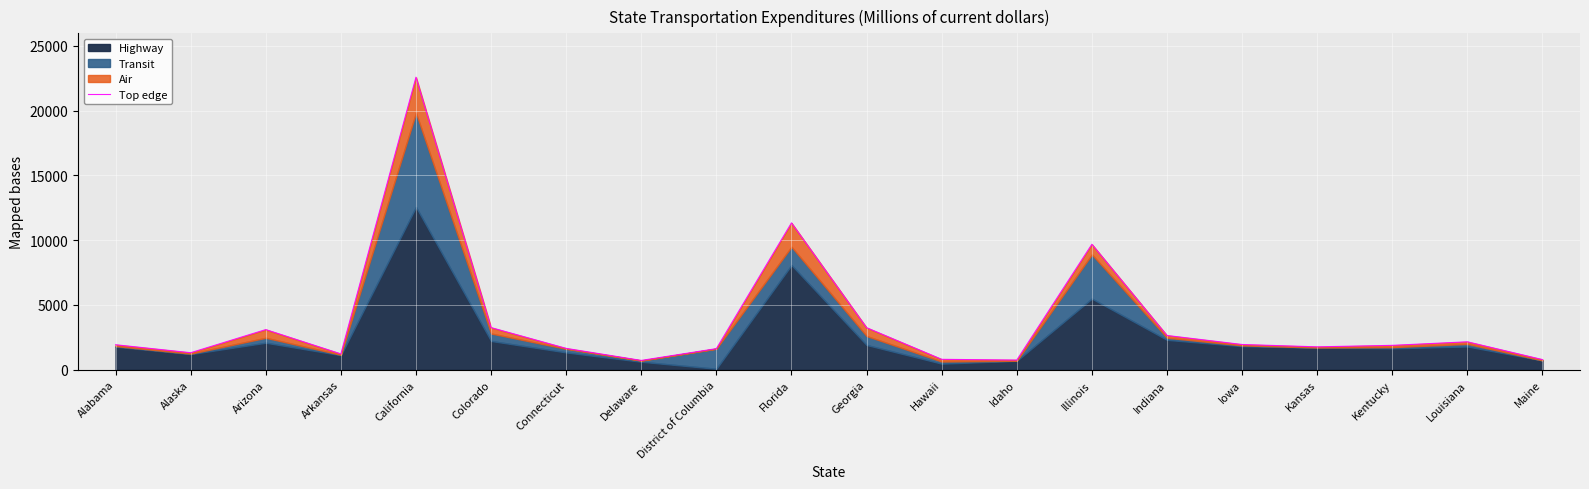

Reading left to right, list all the values displayed in this chart.

Alabama=1929	Alaska=1314	Arizona=3098	Arkansas=1221	California=22584	Colorado=3252	Connecticut=1648	Delaware=719	District of Columbia=1629	Florida=11337	Georgia=3246	Hawaii=803	Idaho=748	Illinois=9685	Indiana=2644	Iowa=1949	Kansas=1767	Kentucky=1882	Louisiana=2156	Maine=783